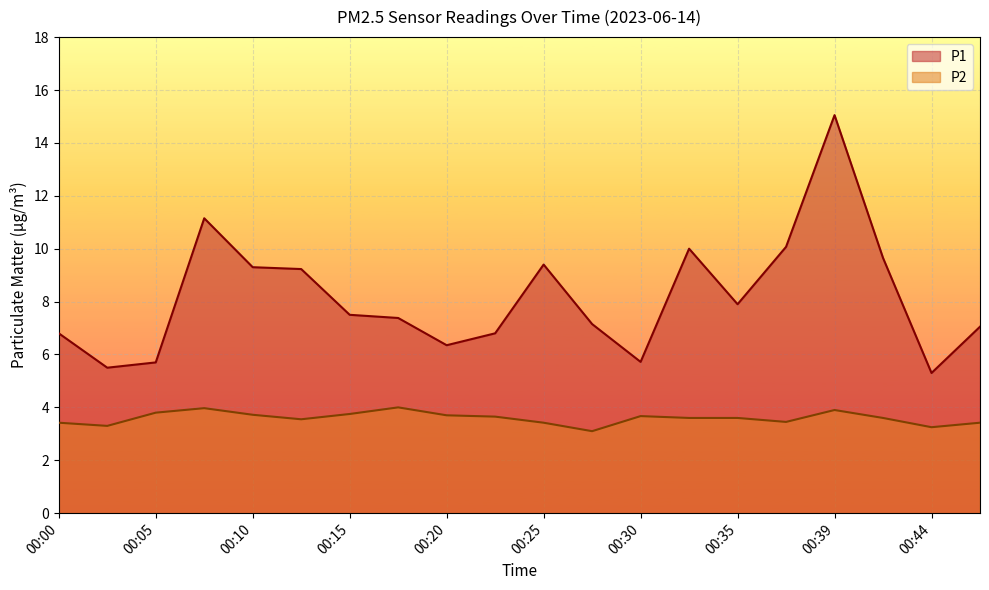

List the series in order of their overall mean, highest first.

P1, P2